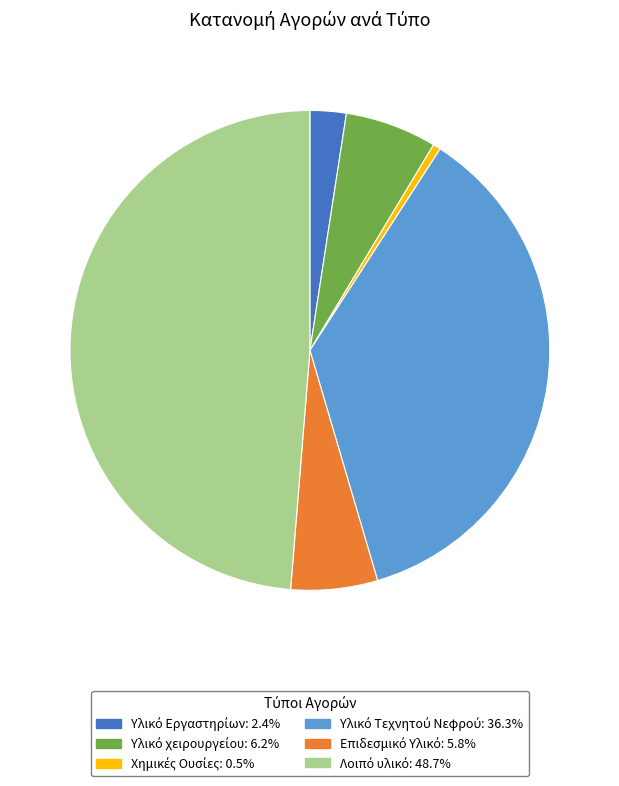

Is there any slice that represents more than half of the pie?

No